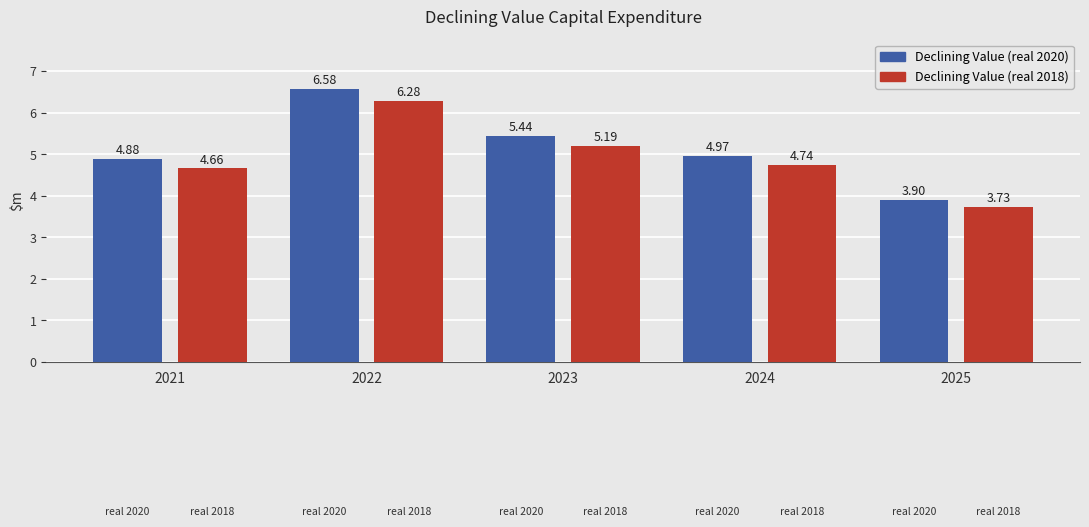

Which series changed the most between 2022 and 2025?

Declining Value (real 2020)